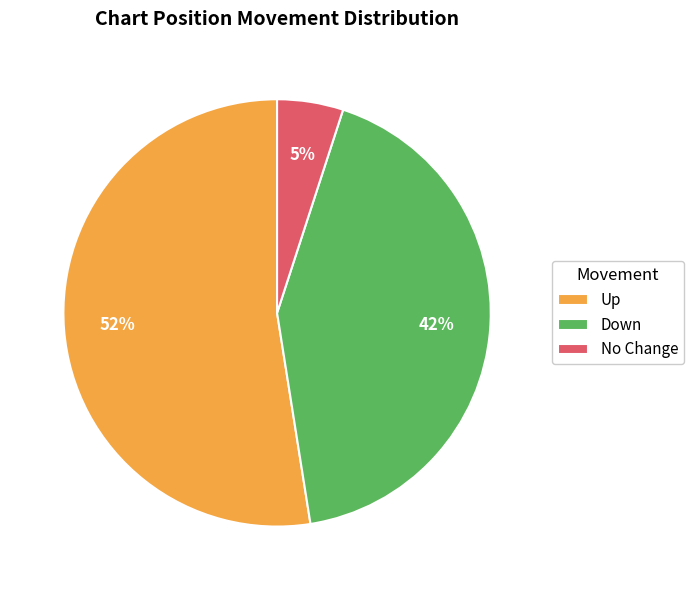

How many slices are in this pie chart?

3